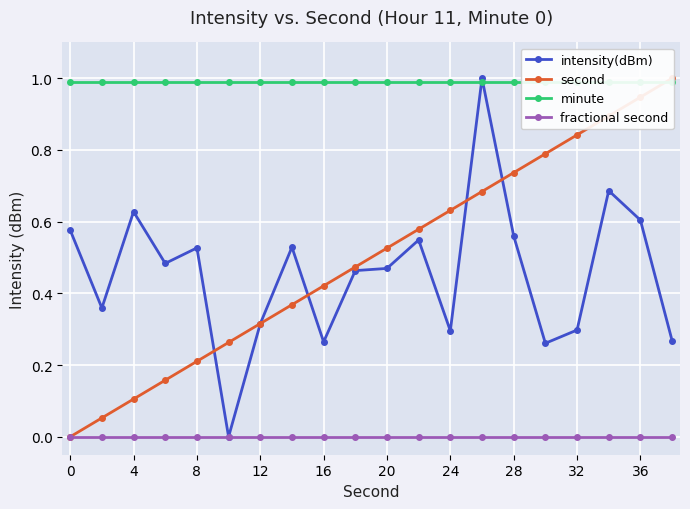

True or false: intensity(dBm) has a value of 0.5 at 32.

False